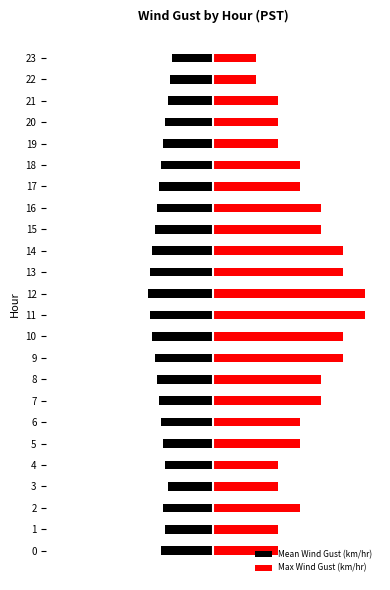

Which series has the widest spread of values?

Max Wind Gust (km/hr)